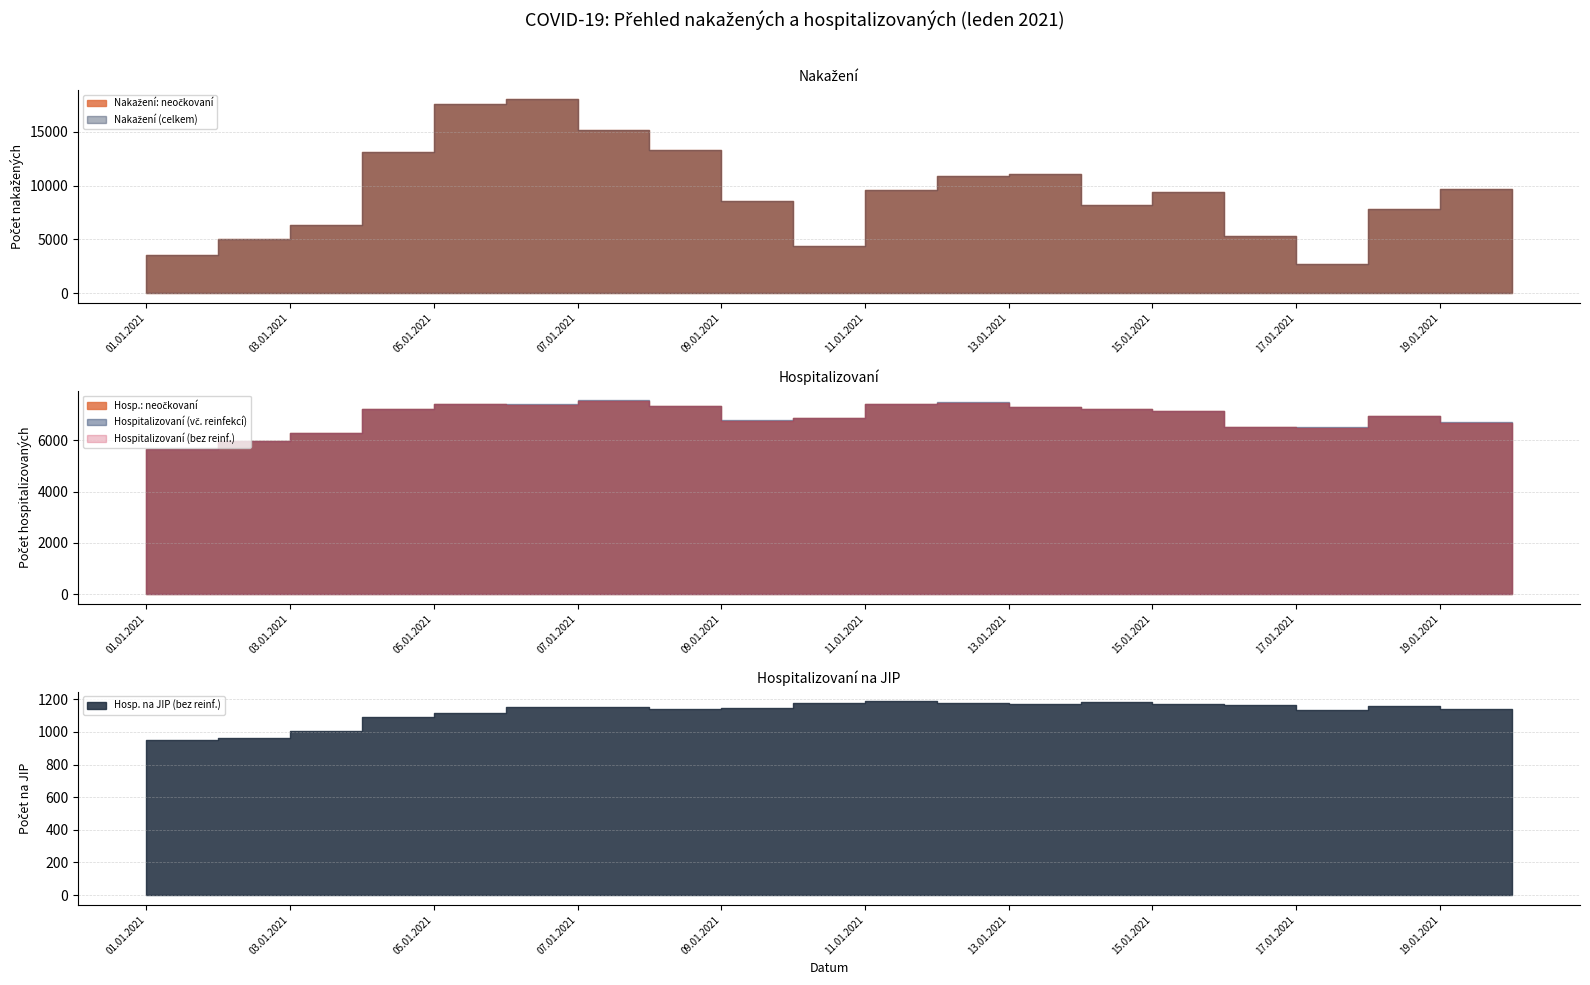

How many lines are shown in the chart?

6